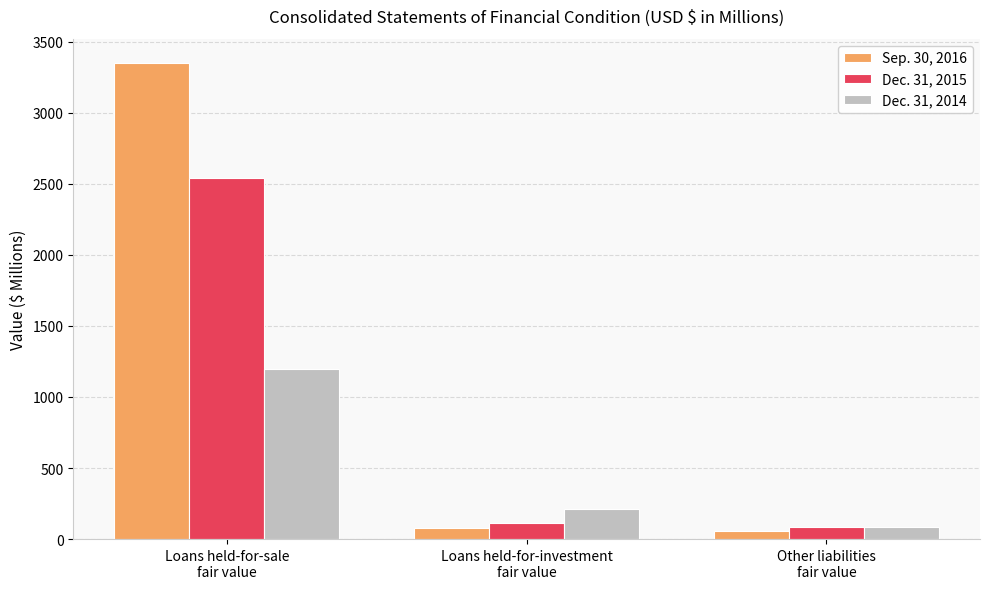

Which label corresponds to the largest value in the chart?

Loans held-for-sale
fair value